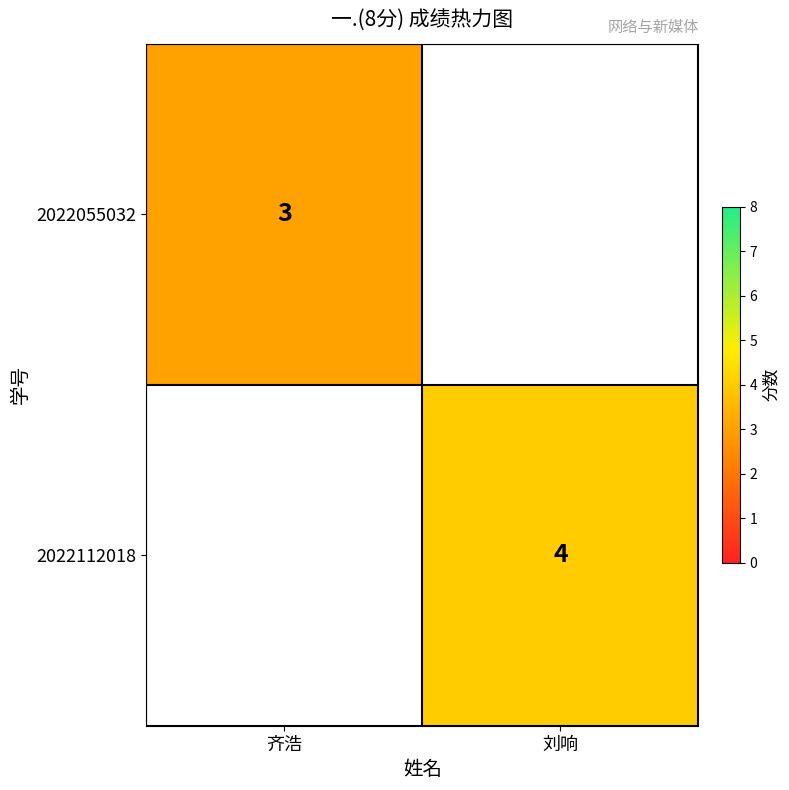

Is it true that 2022112018 equals 4 at 刘响?

True